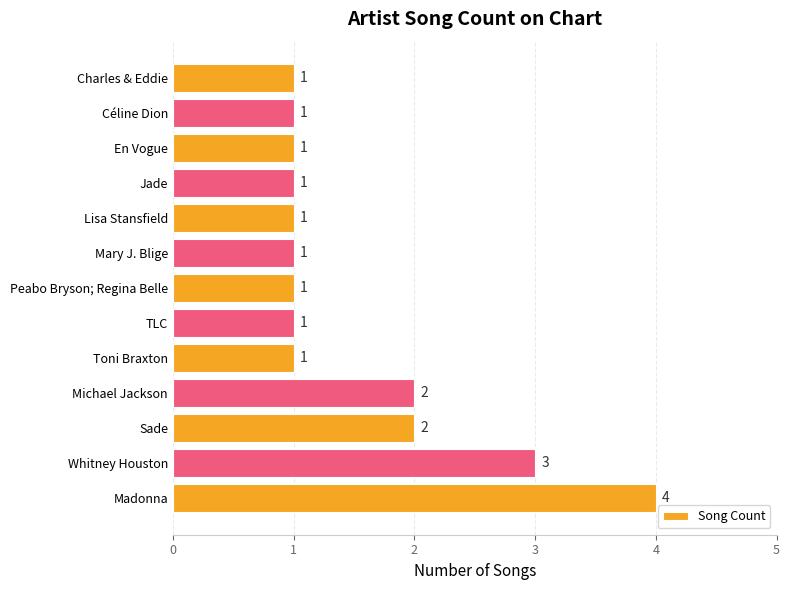

Is it true that the value at TLC is 0?

False